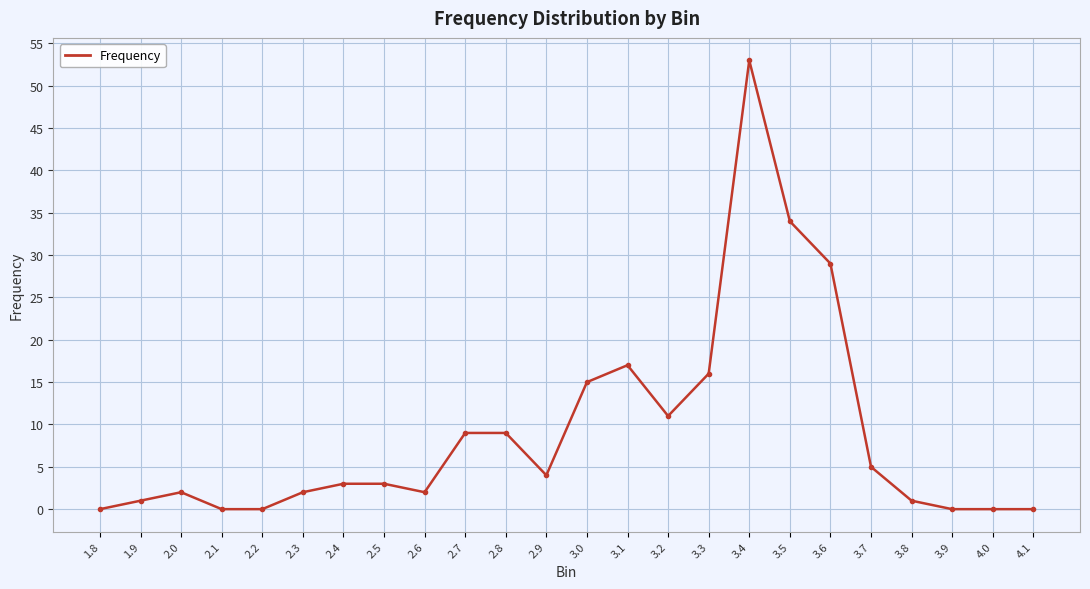

Count the number of data series in this chart.

1